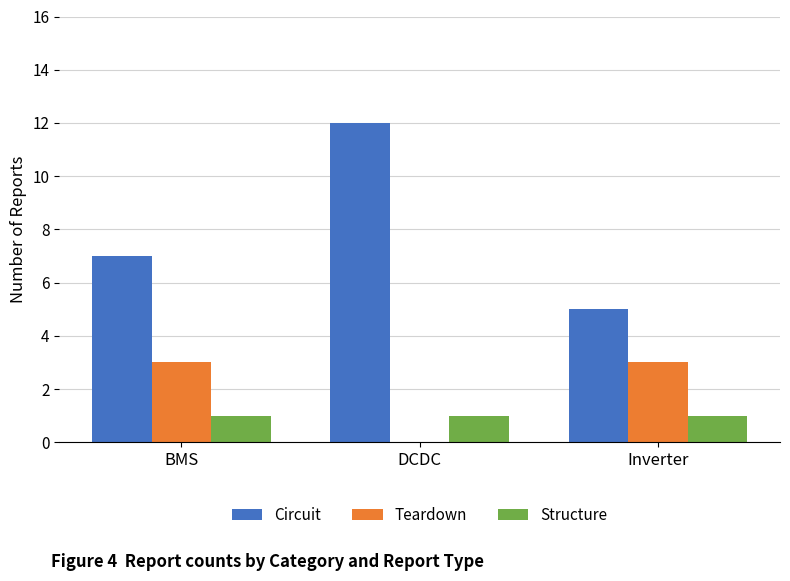

Which series changed the most between BMS and Inverter?

Circuit